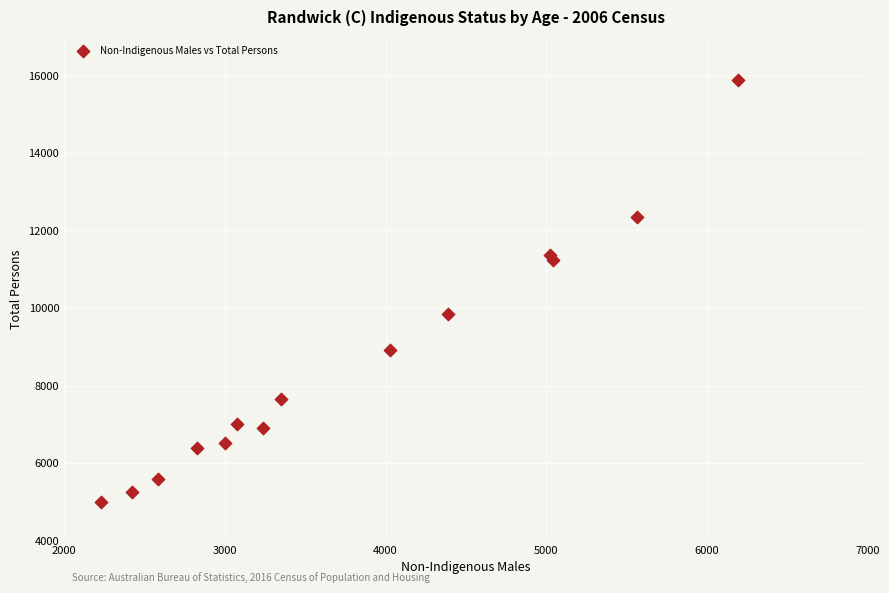

What is the range of Y values (max minus min)?

10863